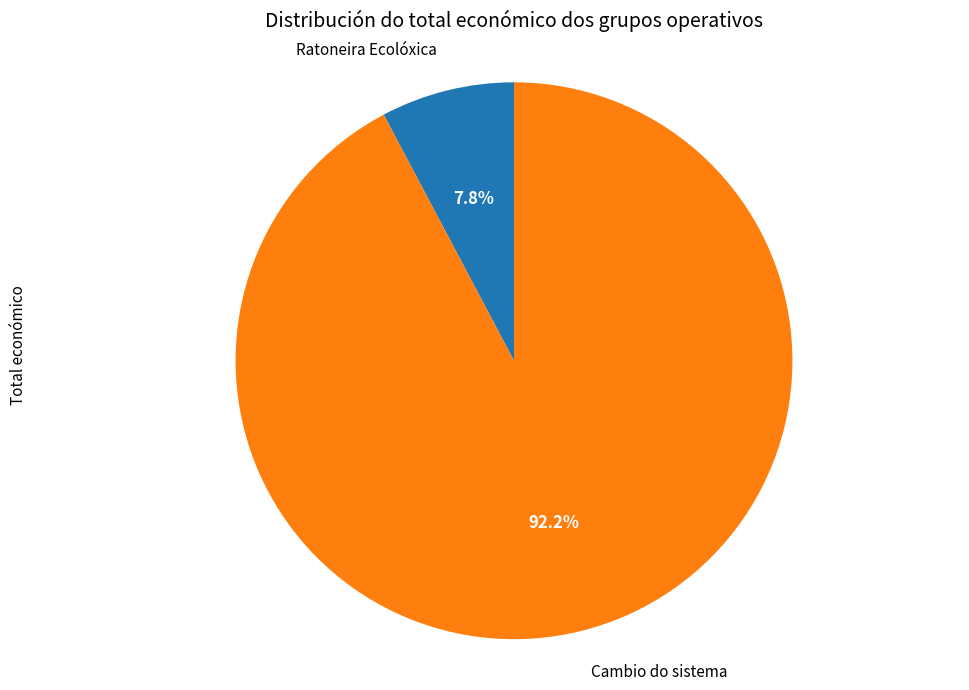

Is it true that Ratoneira Ecolóxica is 8% of the pie?

True